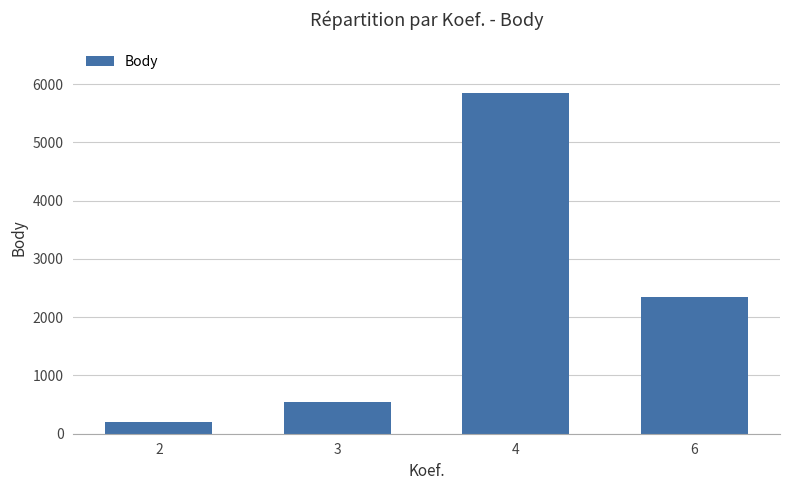

What value does the data have at 6, to the nearest 100?

2300